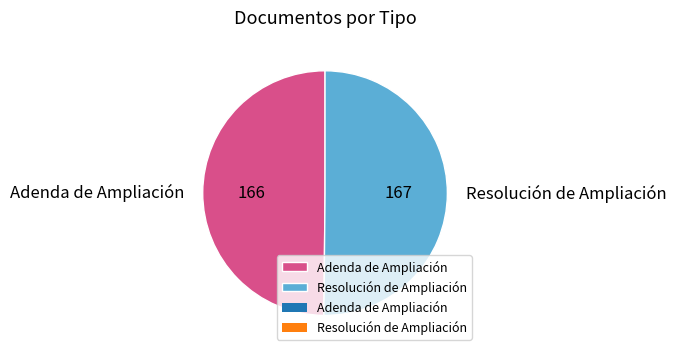

How many segments does this pie chart have?

2